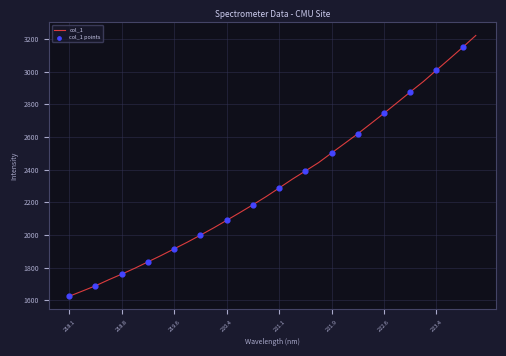

What is the maximum value shown in the chart?

3221.8